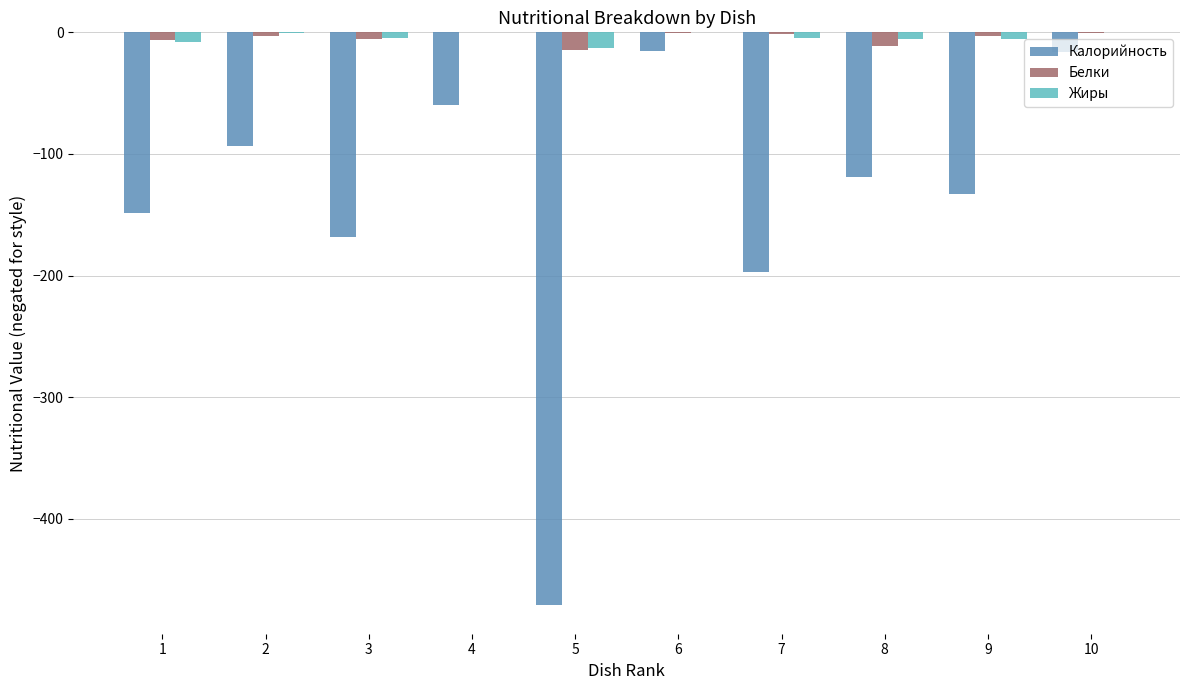

What is the sum of the Белки values at 2 and 3?

-8.7